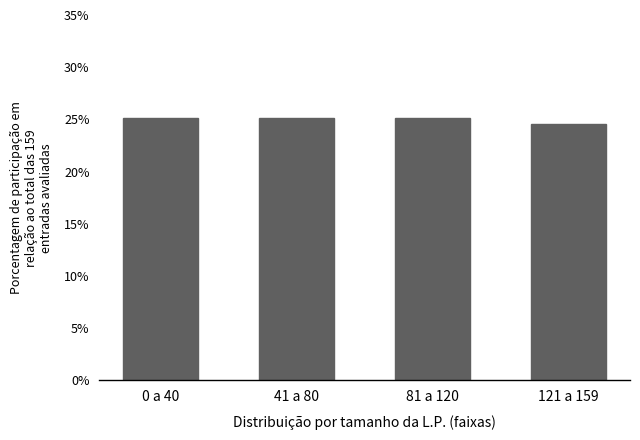

Reading left to right, transcribe all the data shown in this chart.

0 a 40=25.2	41 a 80=25.2	81 a 120=25.2	121 a 159=24.5